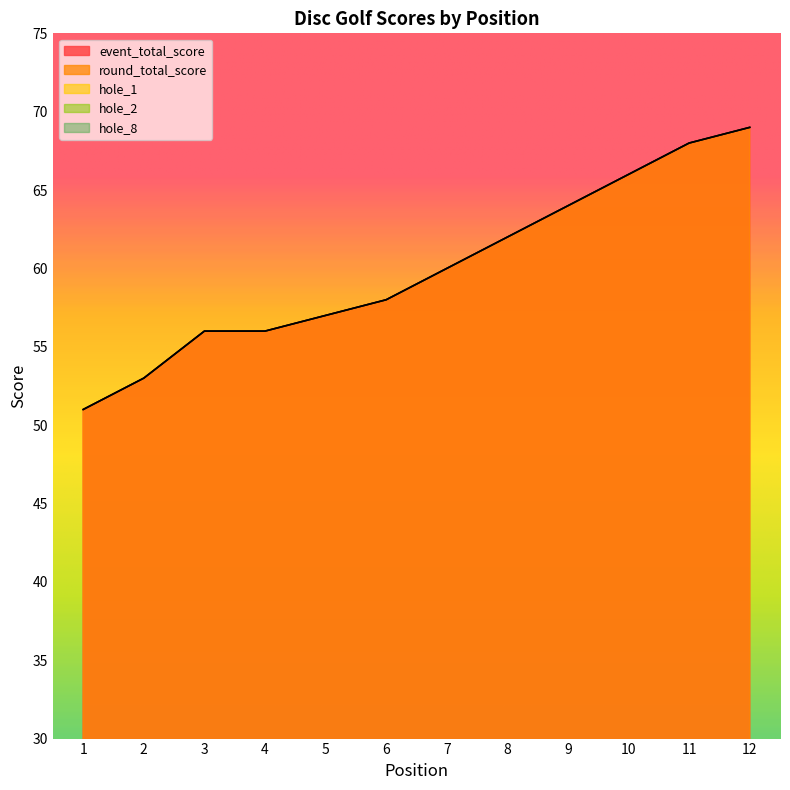

Which series has the largest total across all categories?

event_total_score